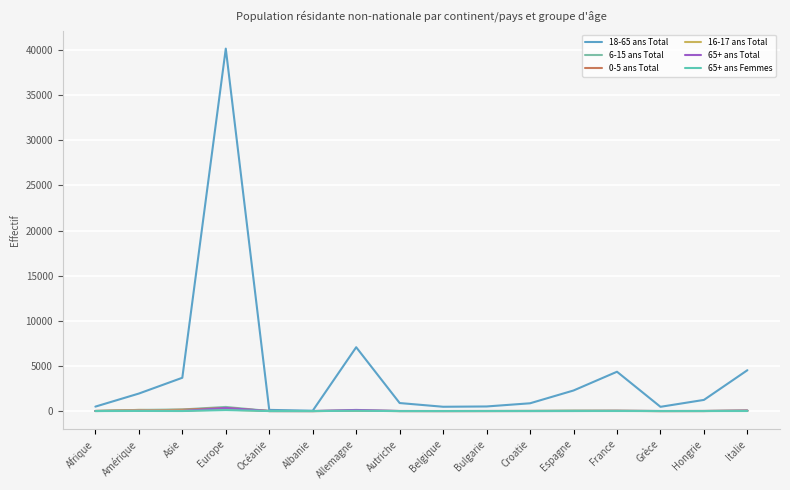

At Bulgarie, list the series in order from smallest to largest.

16-17 ans Total, 65+ ans Femmes, 0-5 ans Total, 65+ ans Total, 6-15 ans Total, 18-65 ans Total